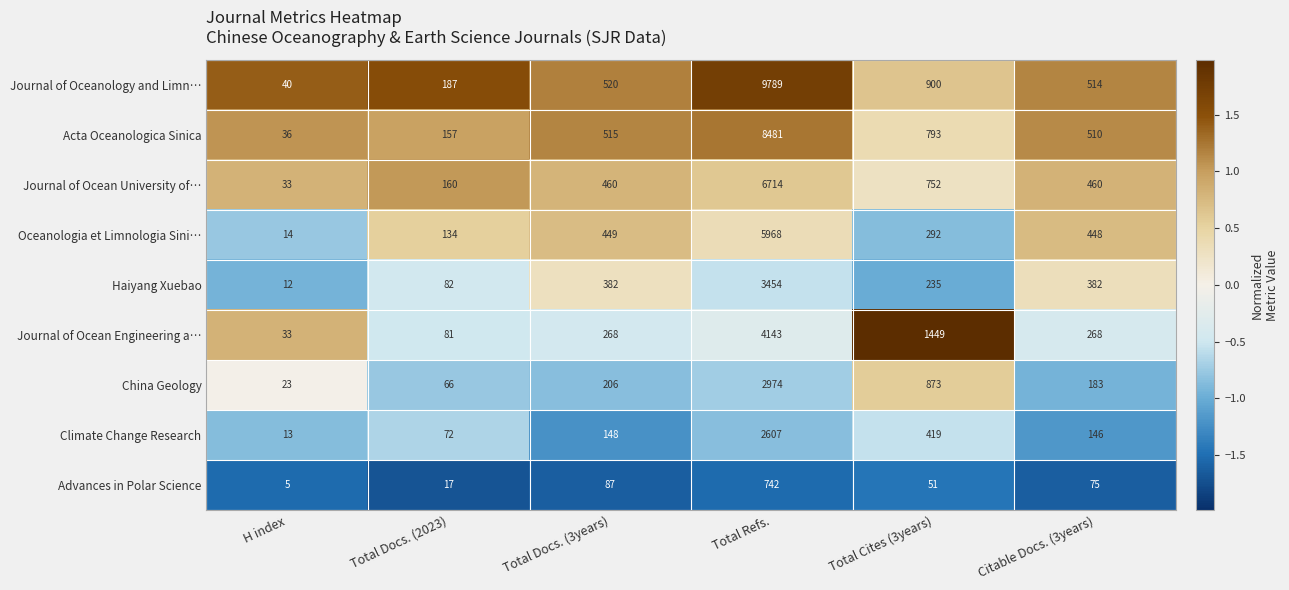

The Haiyang Xuebao series shows 382 at Citable Docs. (3years). True or false?

True